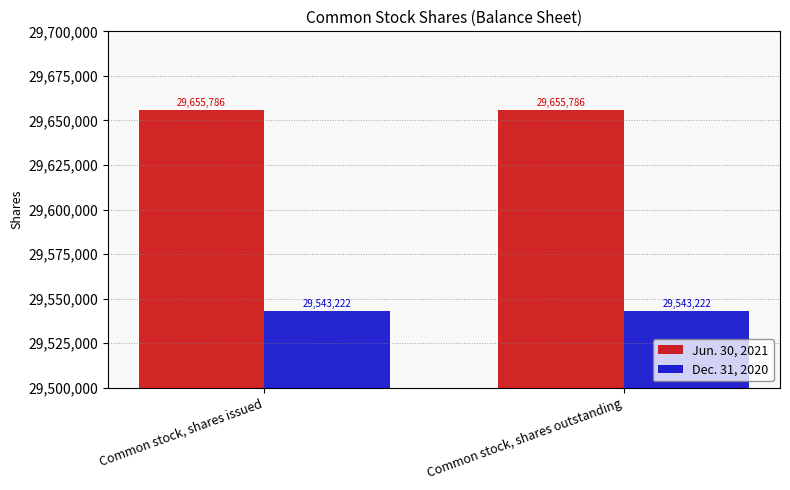

What is the sum of all Dec. 31, 2020 values?

59086444